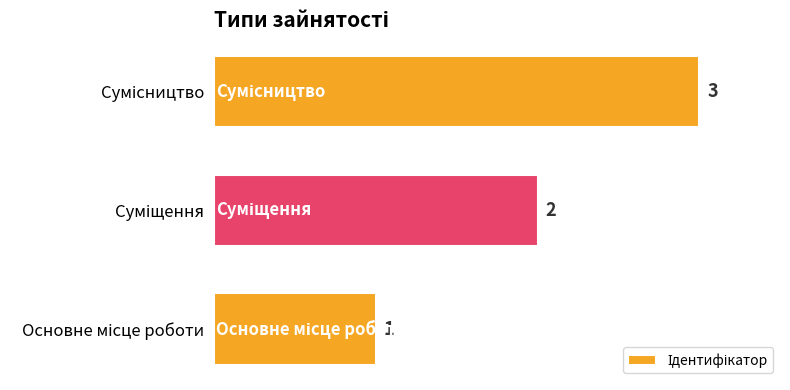

What is the greatest value displayed?

3